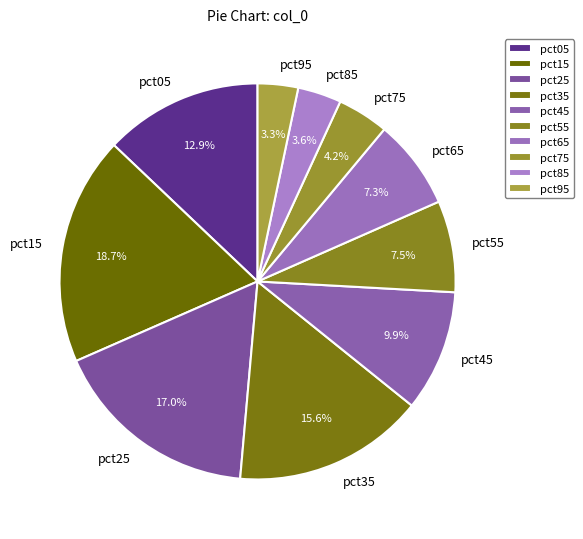

To the nearest percent, what is the average slice percentage?

10%